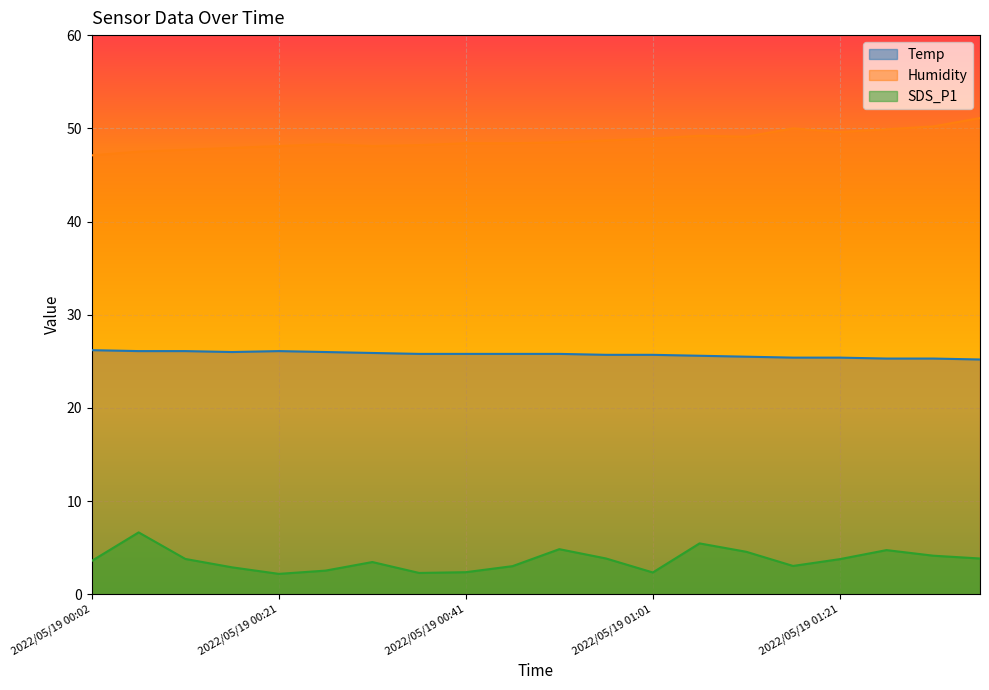

True or false: SDS_P1 and Temp intersect in this chart.

False